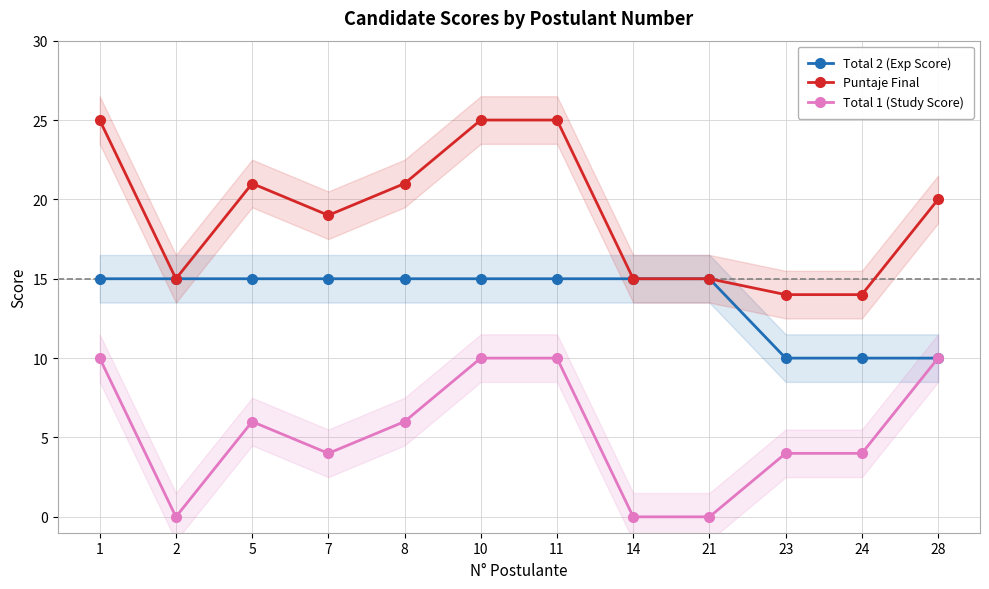

Is it true that Total 1 (Study Score) equals 10 at 11?

True